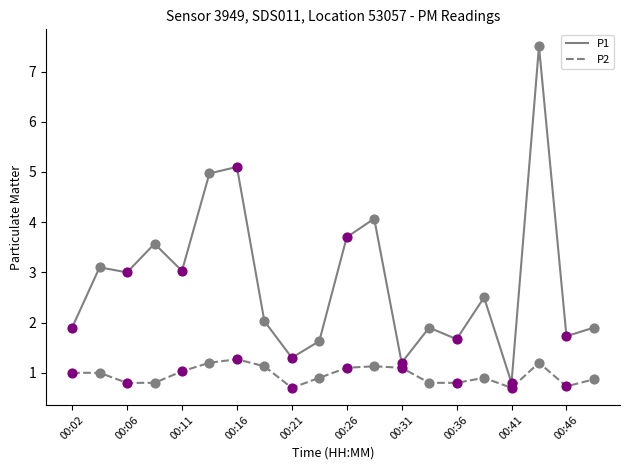

Which series has the largest total across all categories?

P1